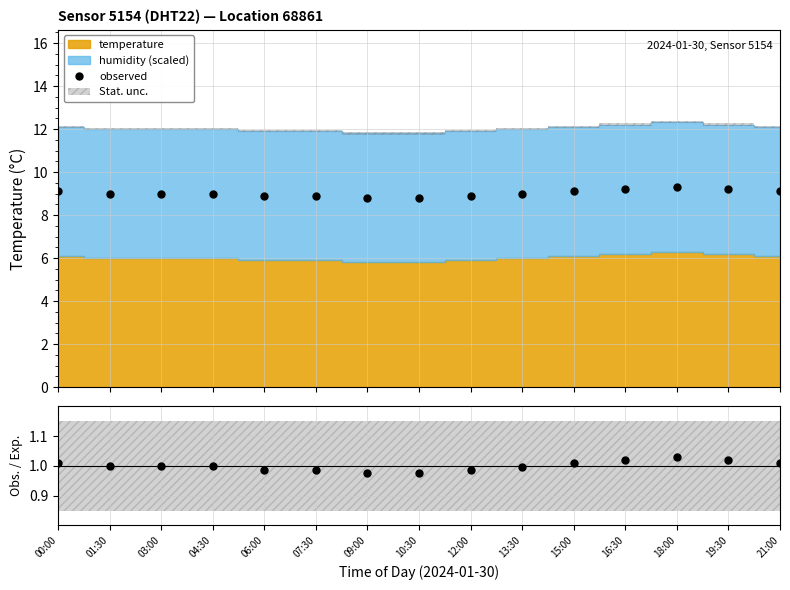

What is the label of the 3rd point from the left?

03:00